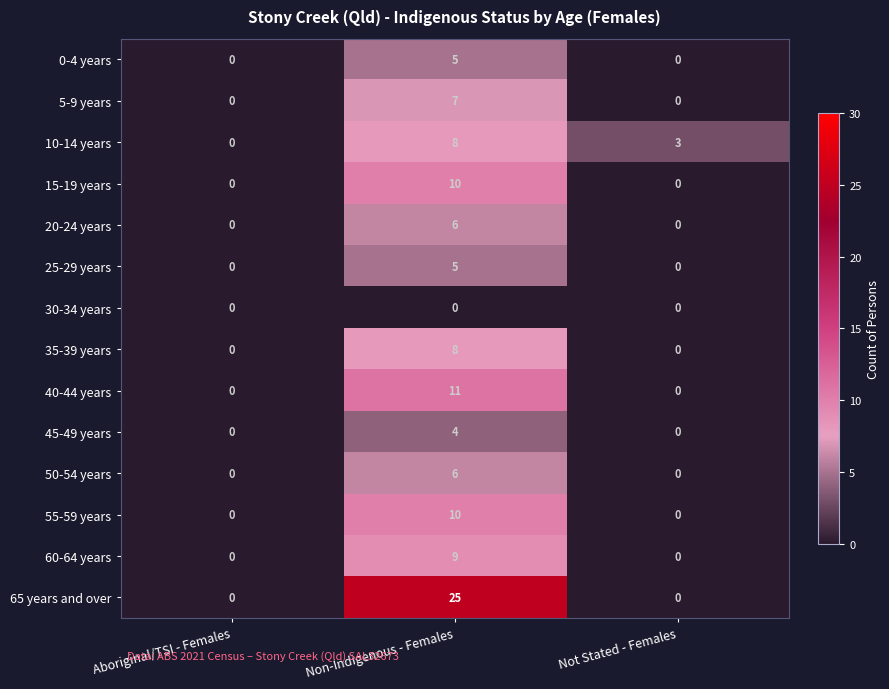

Which series changed the most between Non-Indigenous - Females and Not Stated - Females?

65 years and over